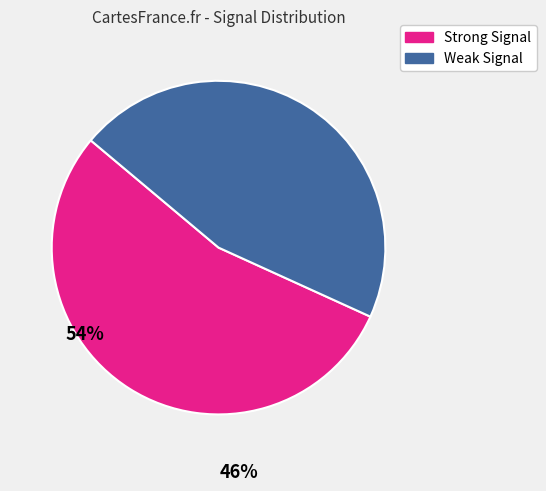

Is there a majority slice in this chart?

Yes